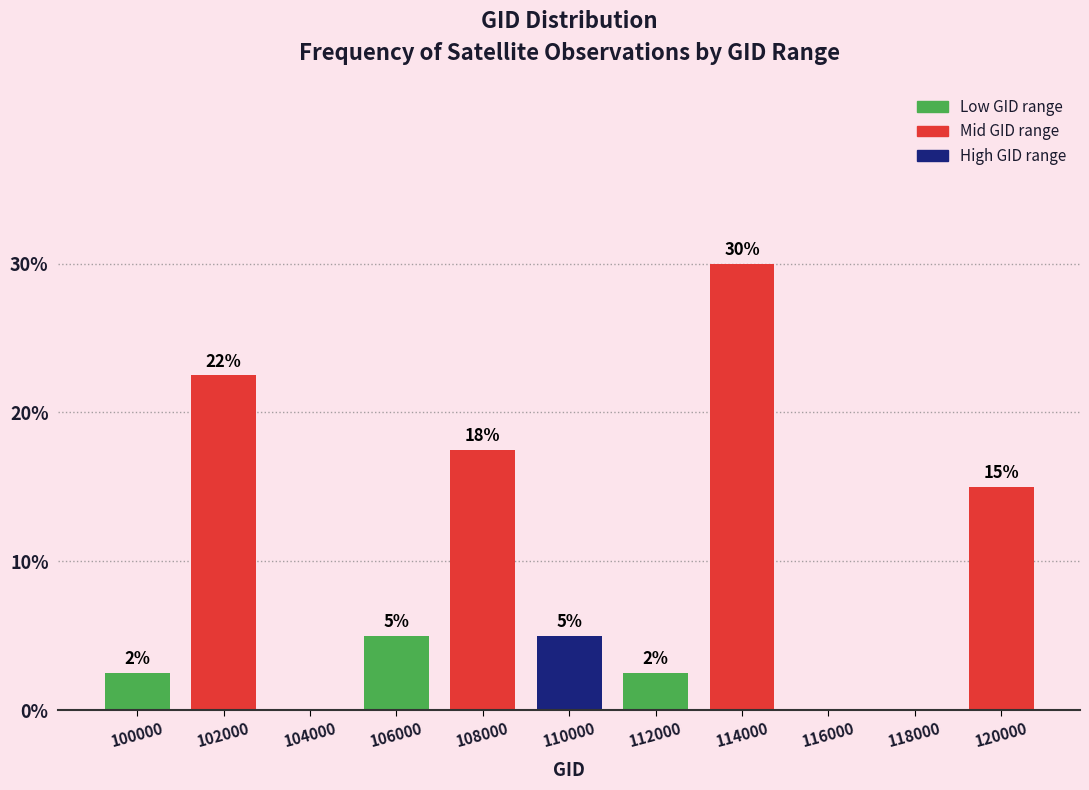

Between 100000 and 102000, which is larger?

102000